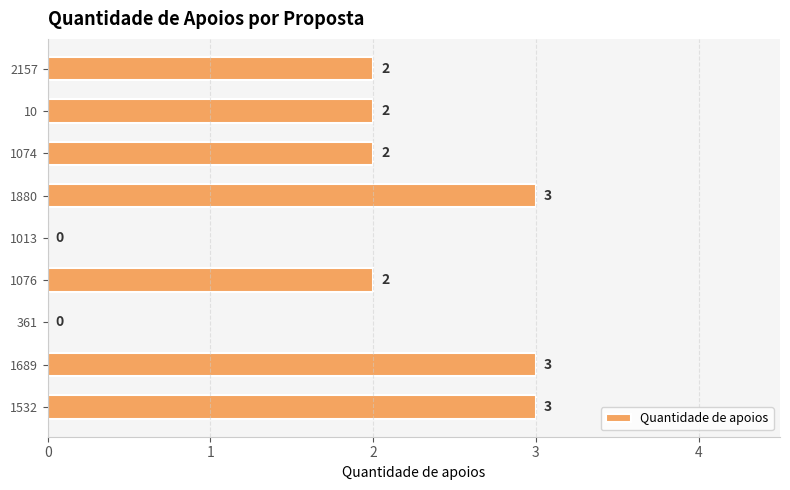

What is the sum of the values at 2157 and 1532?

5